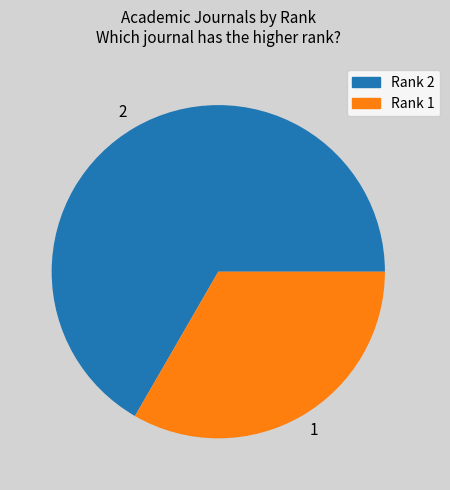

True or false: 1 accounts for 39% of the total.

False